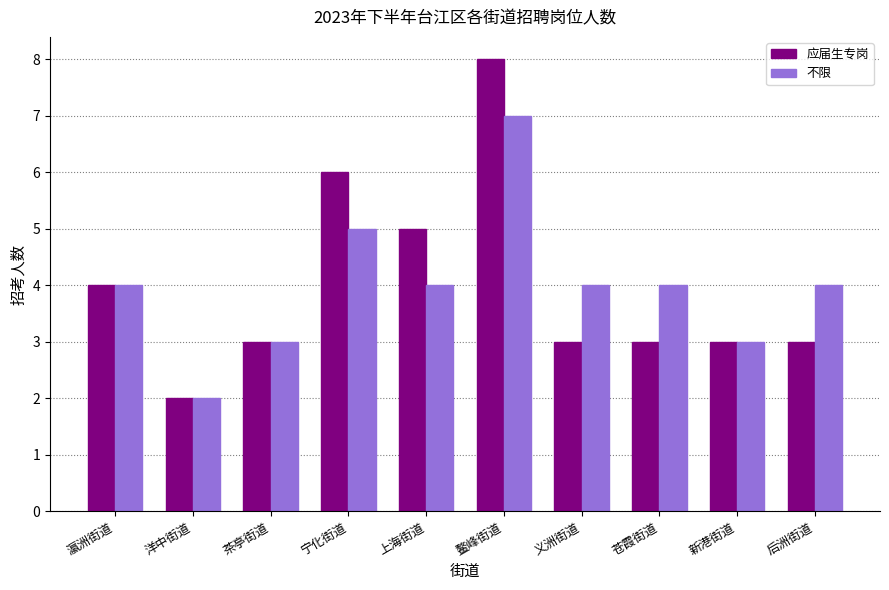

Which category has the lowest value across all series?

洋中街道